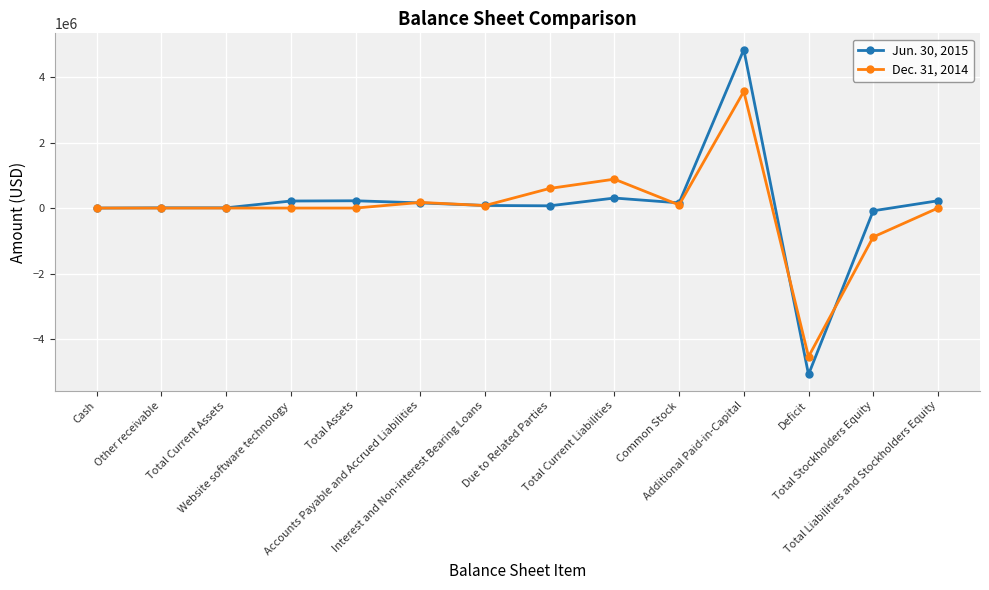

Is it true that Dec. 31, 2014 equals -401592 at Total Stockholders Equity?

False